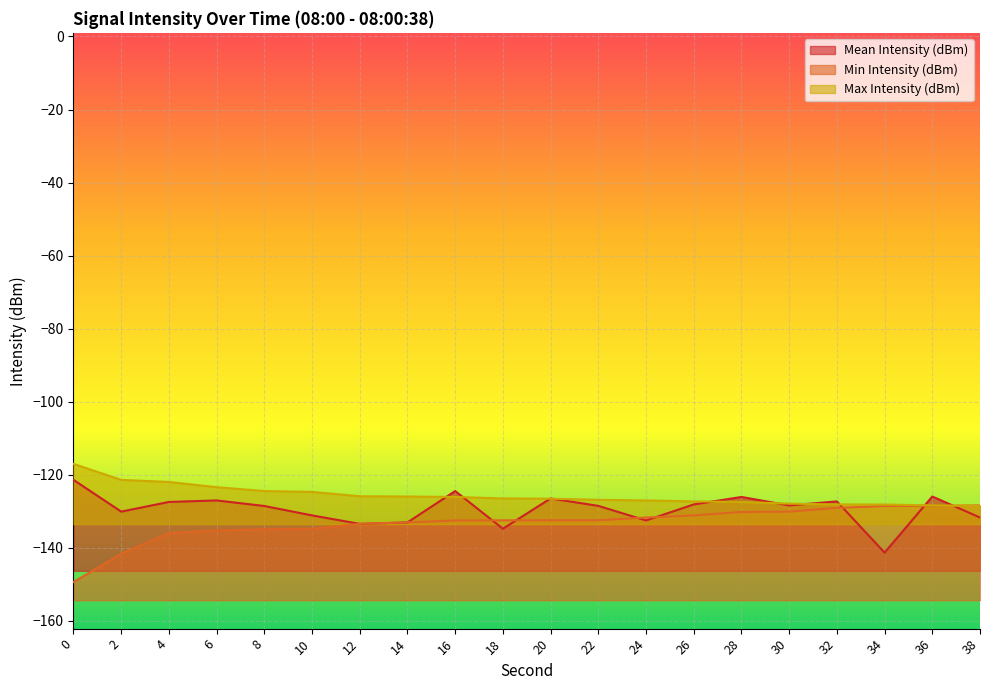

Rank the series by their maximum value, from lowest to highest.

Min Intensity (dBm), Mean Intensity (dBm), Max Intensity (dBm)